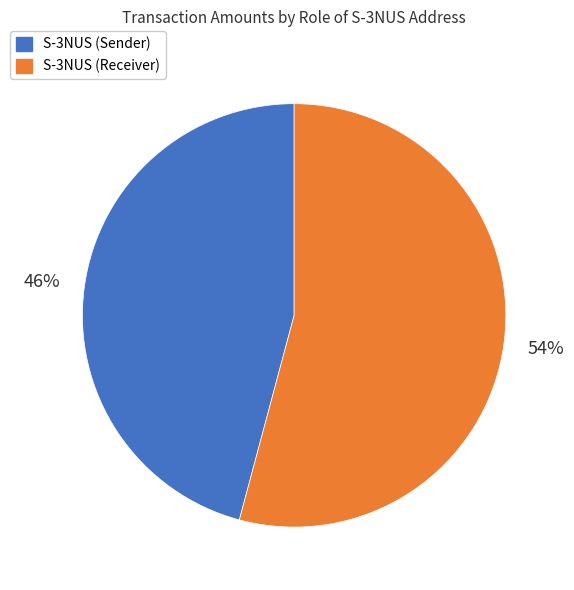

To the nearest percent, what is the average slice percentage?

50%